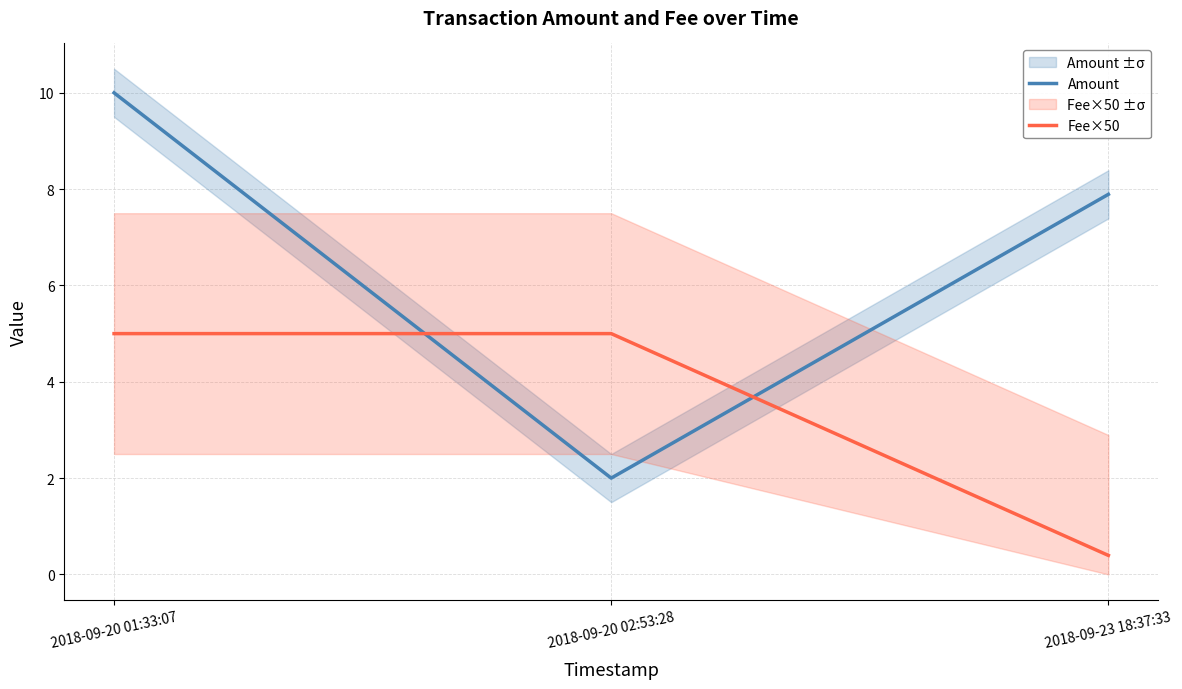

Is it true that Amount equals 4.2 at 2018-09-23 18:37:33?

False